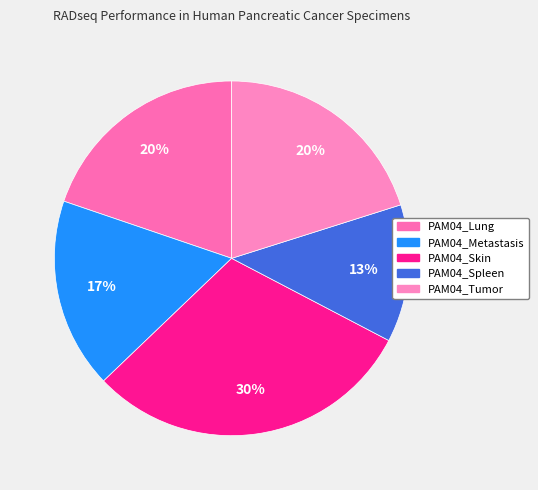

Count the number of slices in the pie.

5